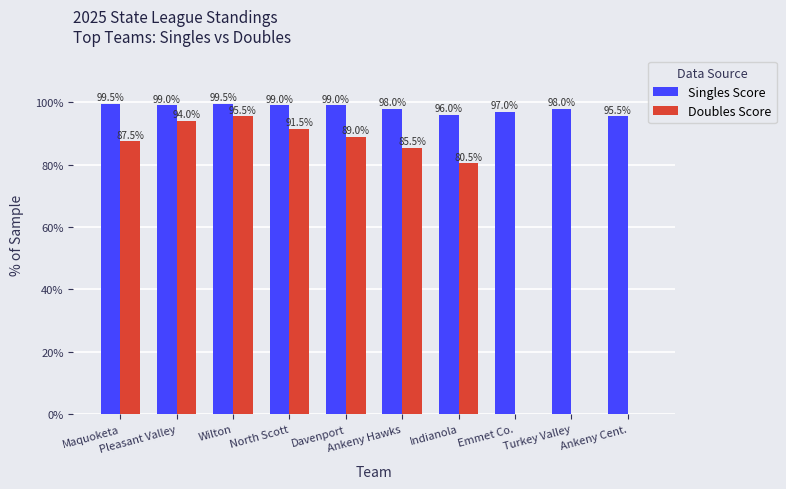

What is the sum of all Doubles Score values?

623.5